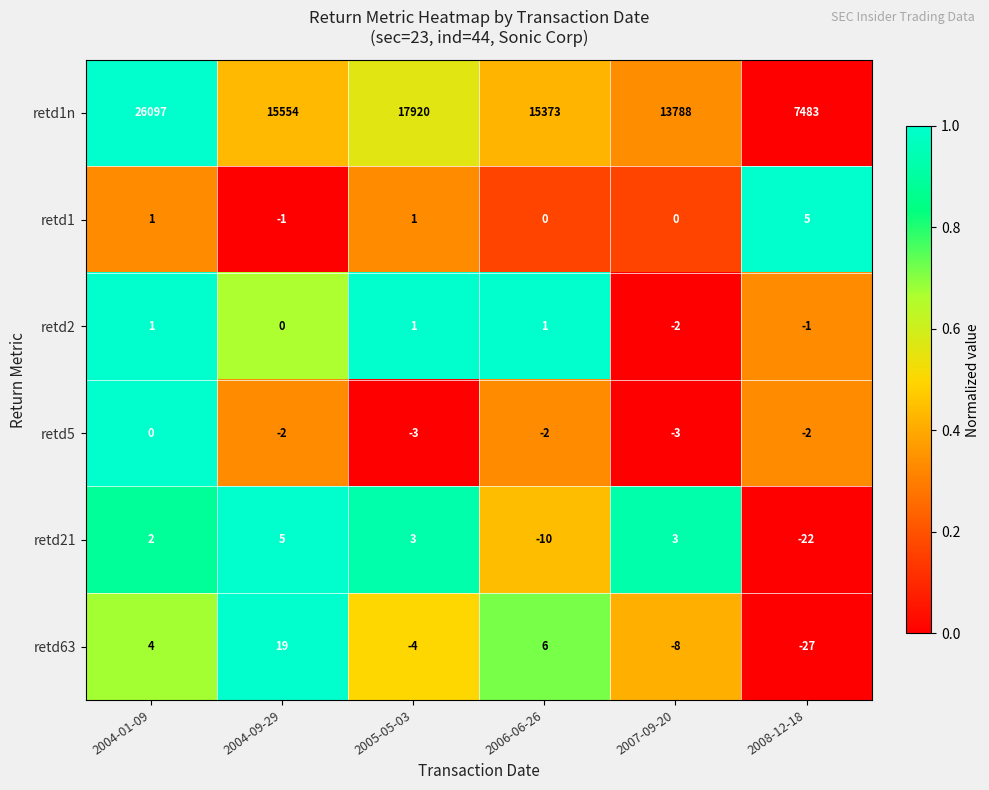

At 2008-12-18, list the series in order from largest to smallest.

retd1n, retd1, retd2, retd5, retd21, retd63